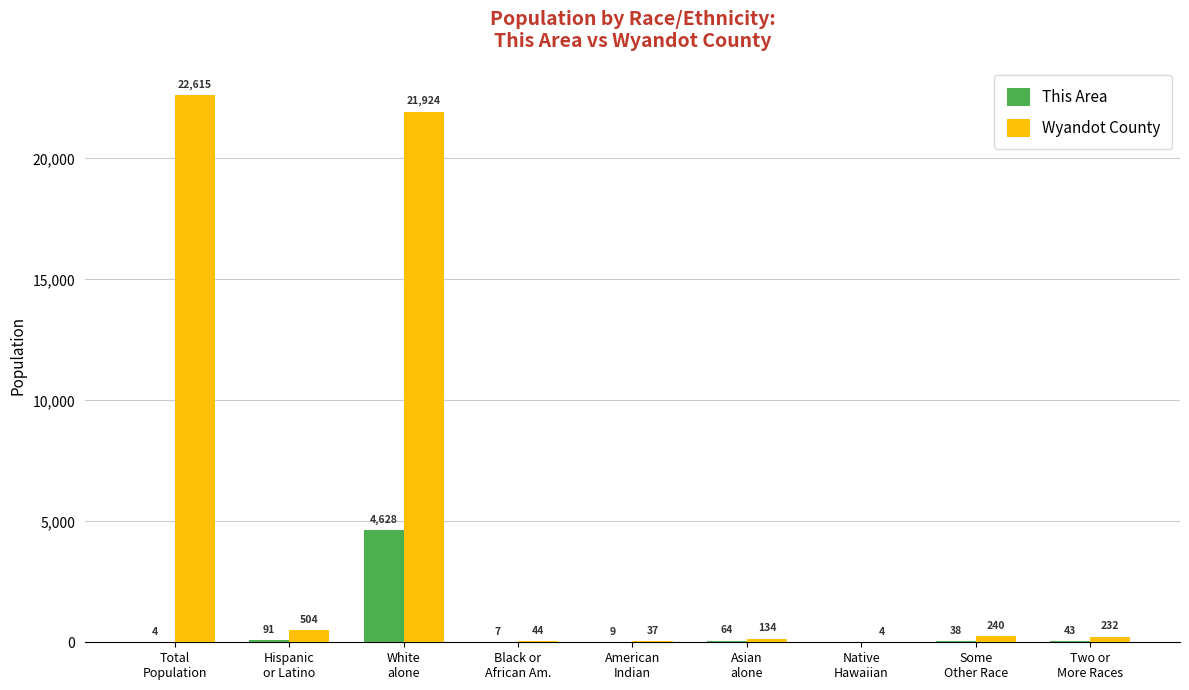

Is it true that This Area equals 43 at Two or
More Races?

True